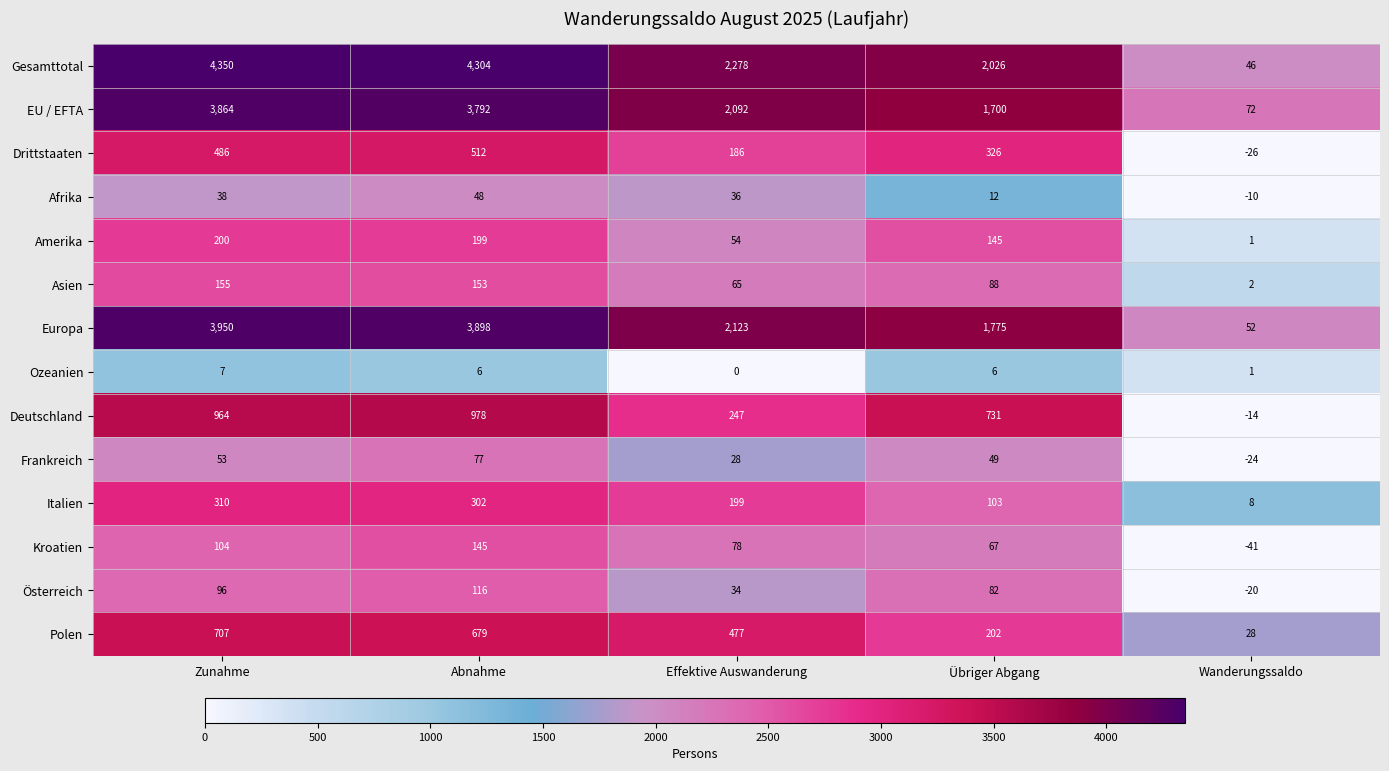

Which series has the widest spread of values?

Gesamttotal